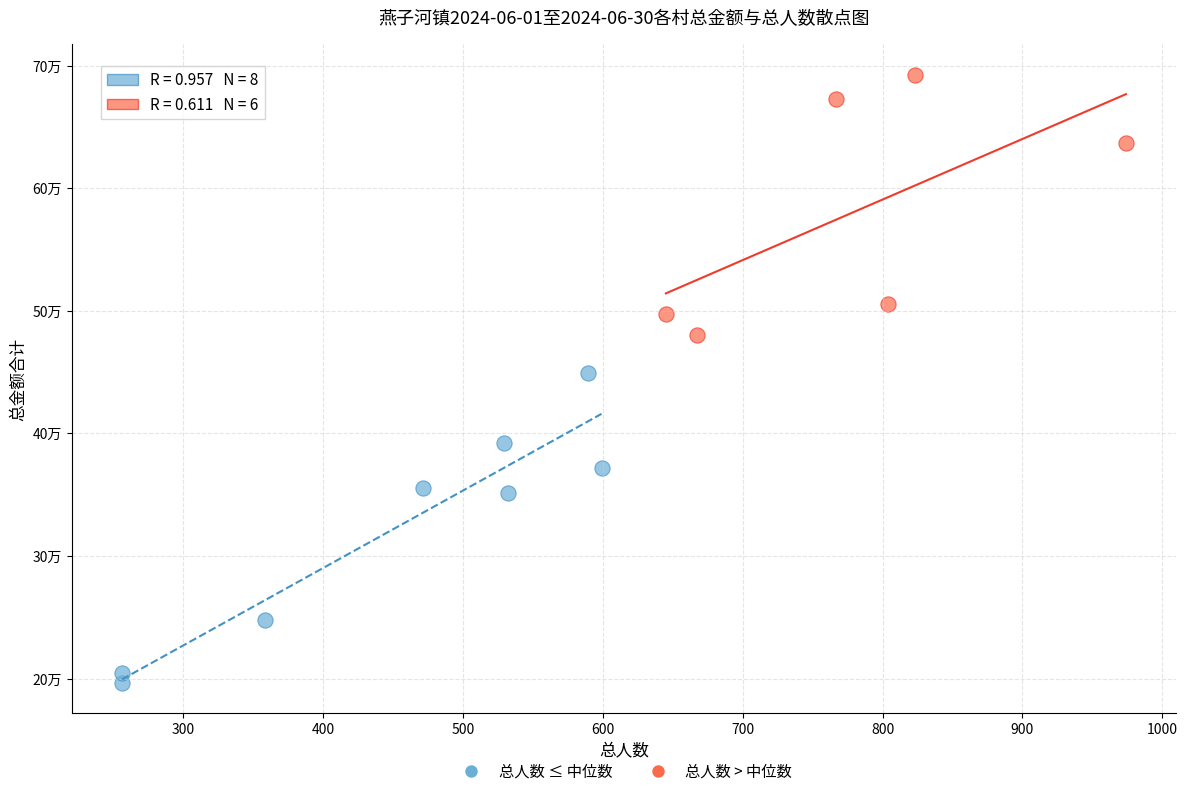

Which series has the widest spread of Y values?

总人数 ≤ 中位数